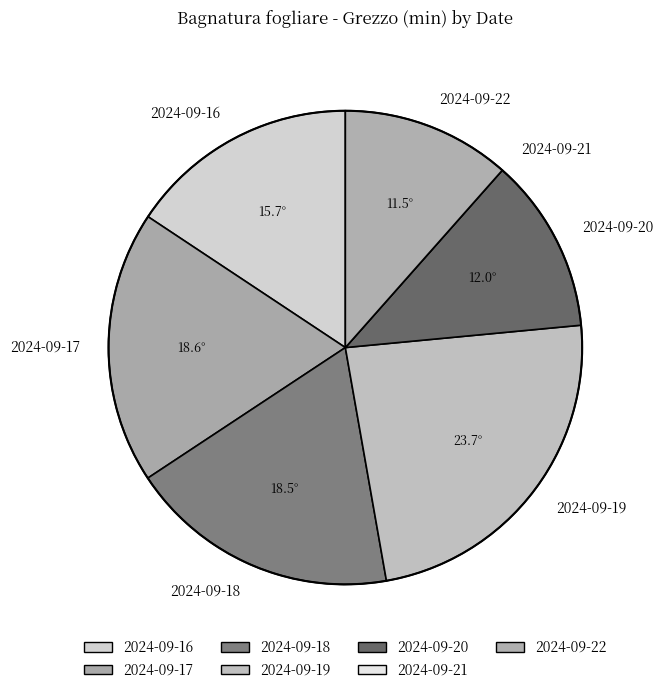

Do 2024-09-20 and 2024-09-22 together represent more than half of the pie?

No